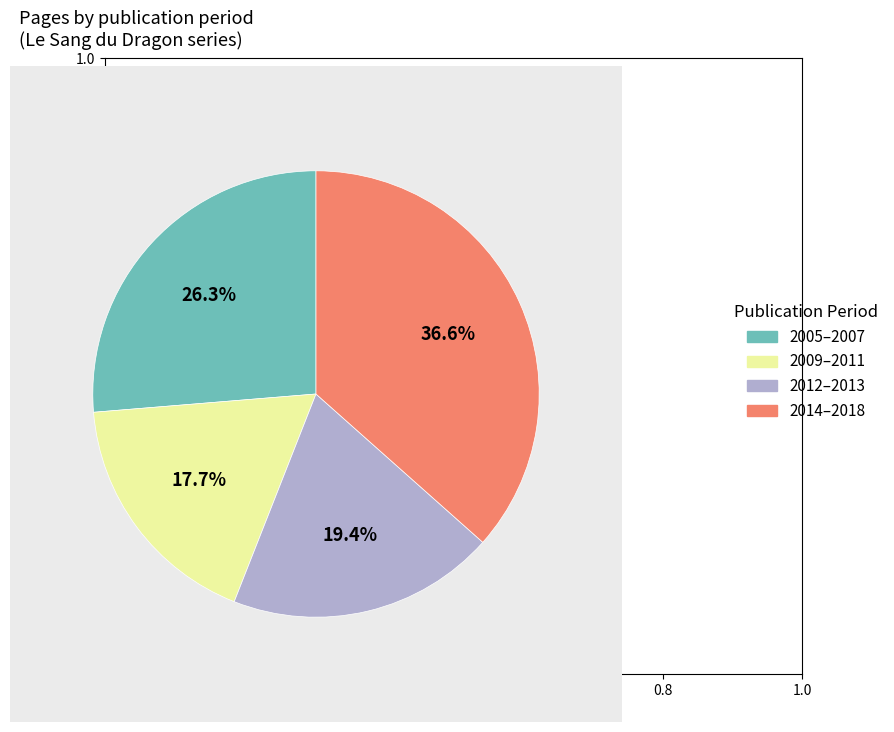

Is there a majority slice in this chart?

No